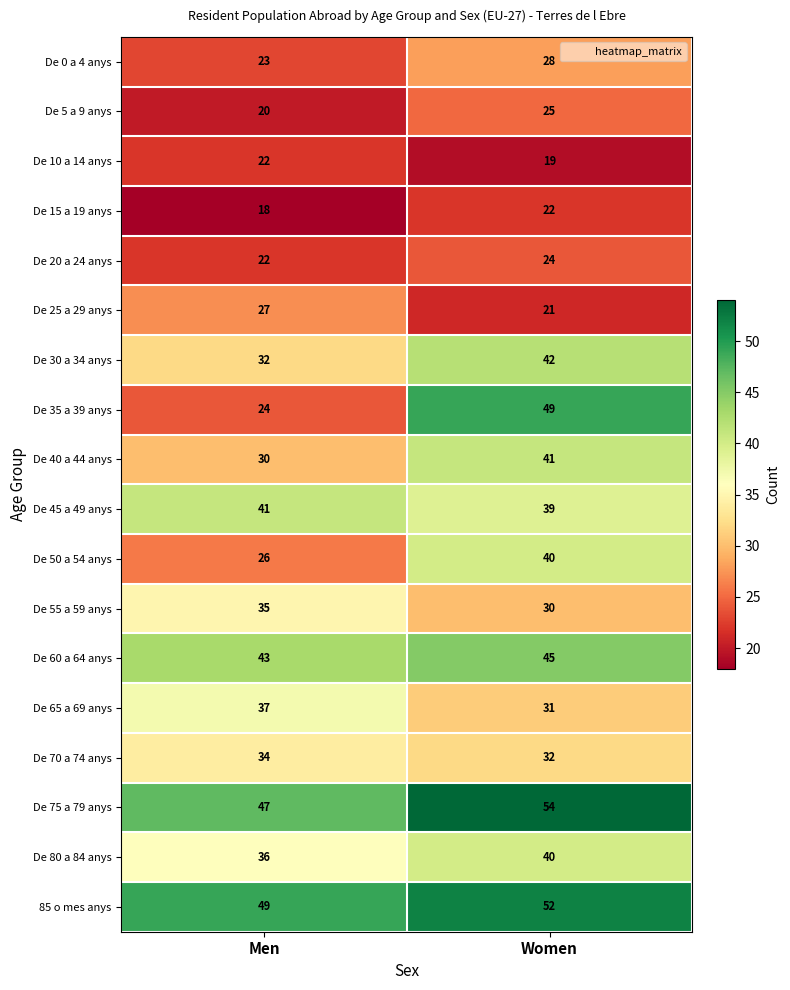

Read the De 70 a 74 anys value at Men.

34